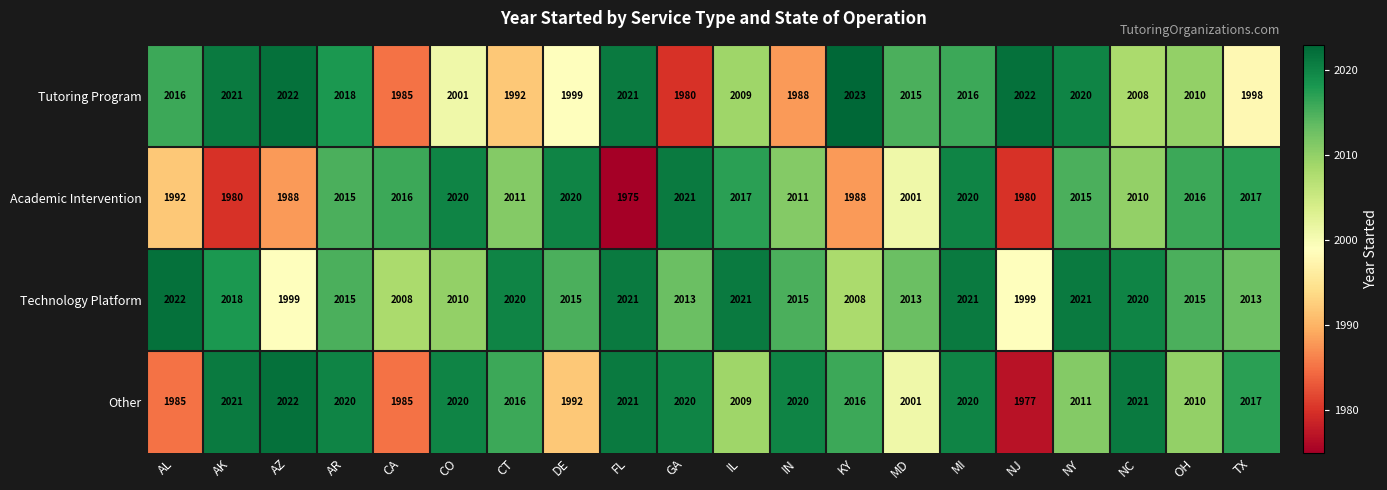

What is the difference between the maximum and second lowest values in the Academic Intervention series?

41